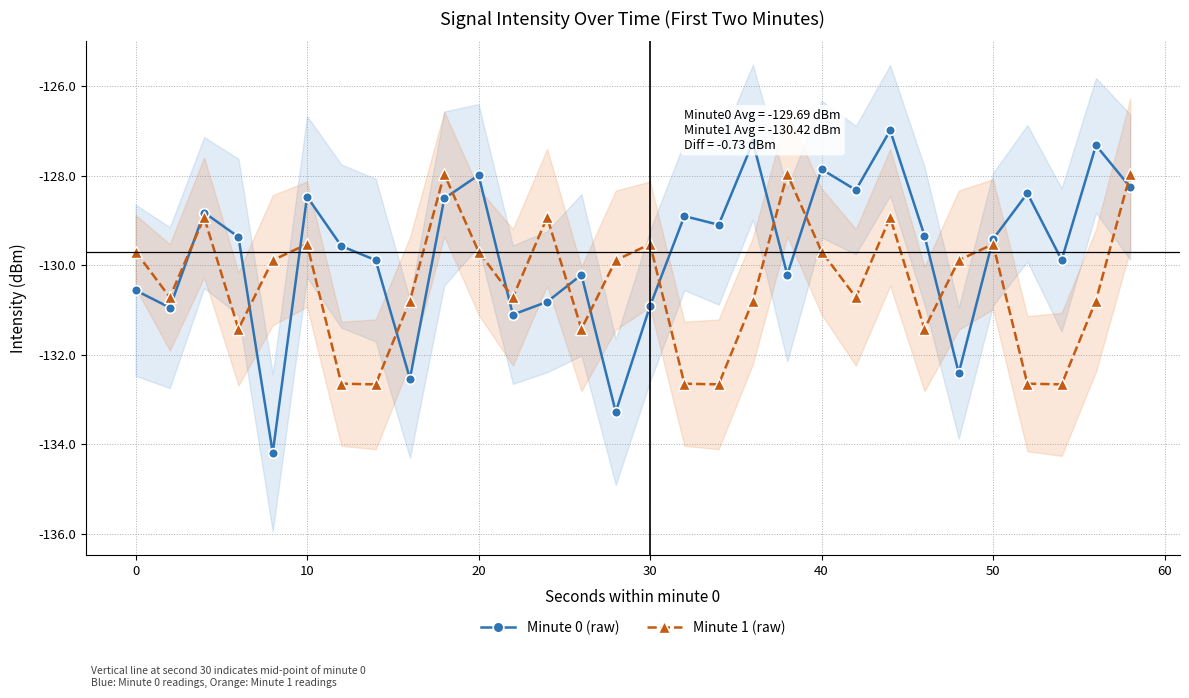

What is the highest value of the Minute 1 (raw) series?

-128.0